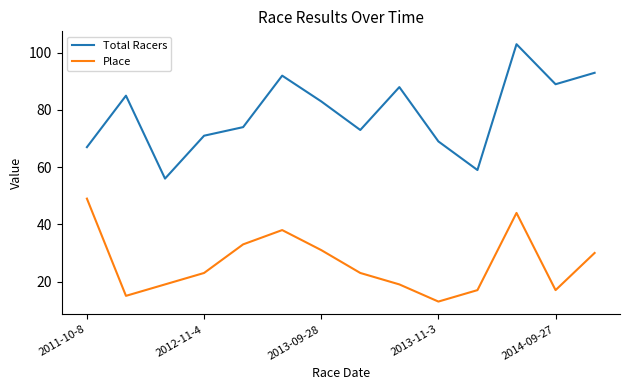

Which series has the largest total across all categories?

Total Racers